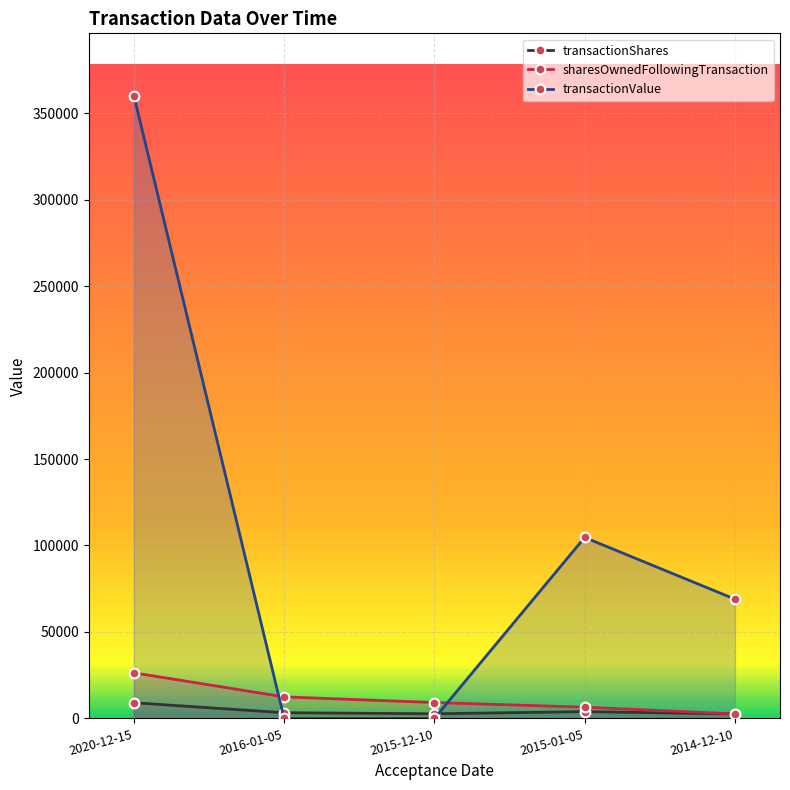

How many data points does each series have?

5